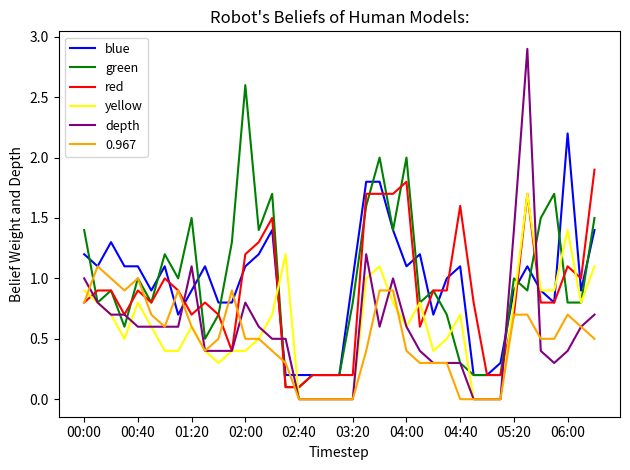

Which series has the largest range (max minus min)?

depth